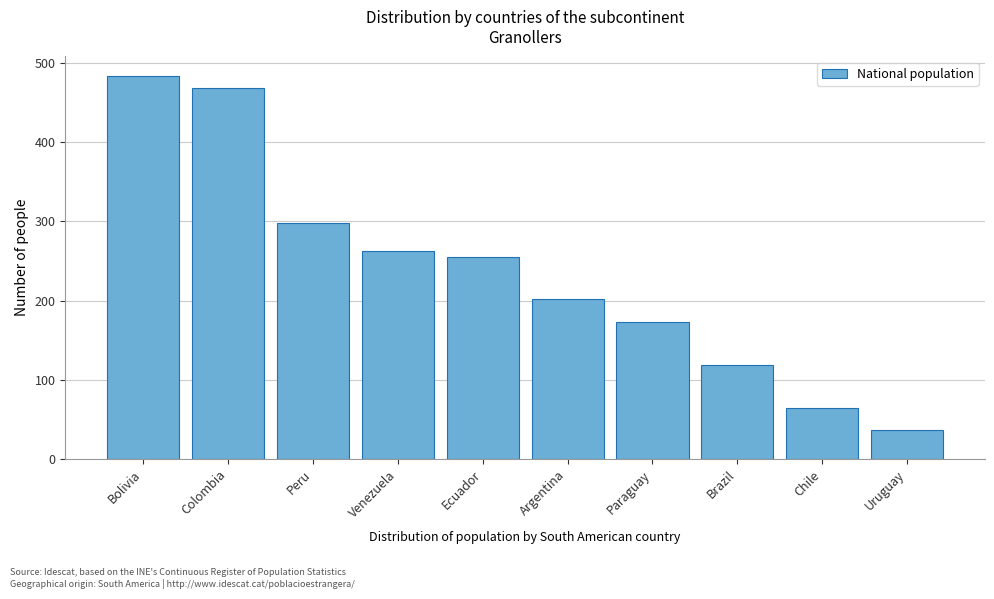

Reading left to right, transcribe all the data shown in this chart.

Bolivia=484	Colombia=469	Peru=298	Venezuela=262	Ecuador=255	Argentina=202	Paraguay=173	Brazil=119	Chile=65	Uruguay=36